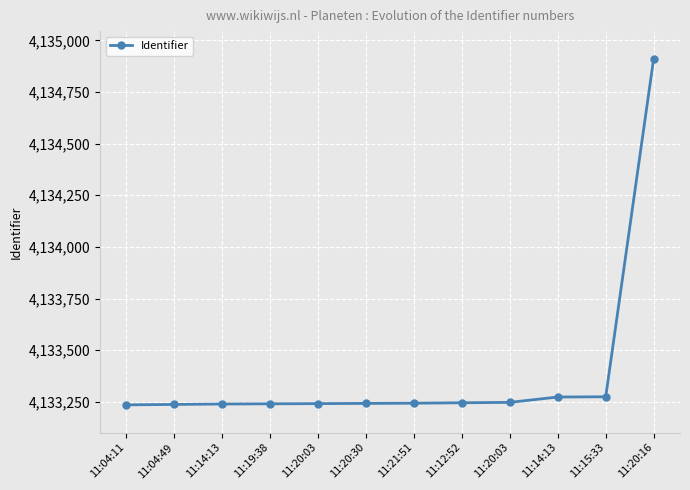

How many series are shown in this chart?

1